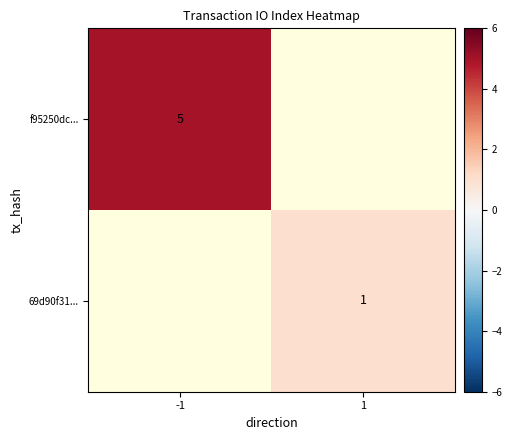

Is it true that f95250dc... equals 5 at -1?

True